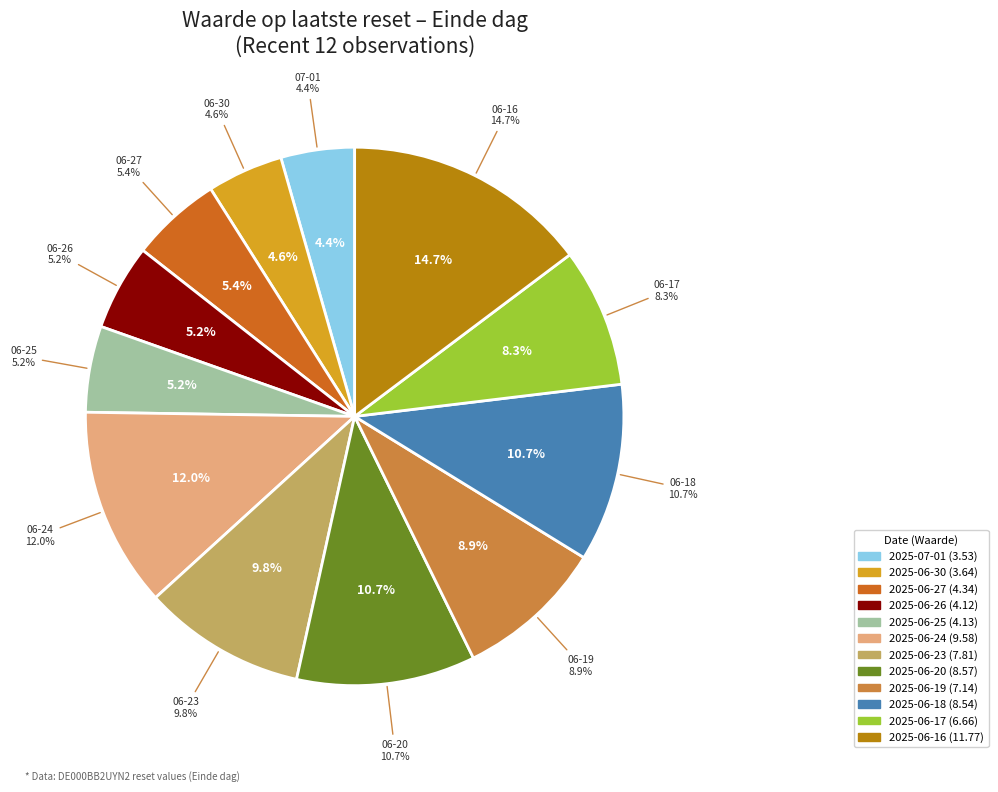

Count the number of slices in the pie.

12